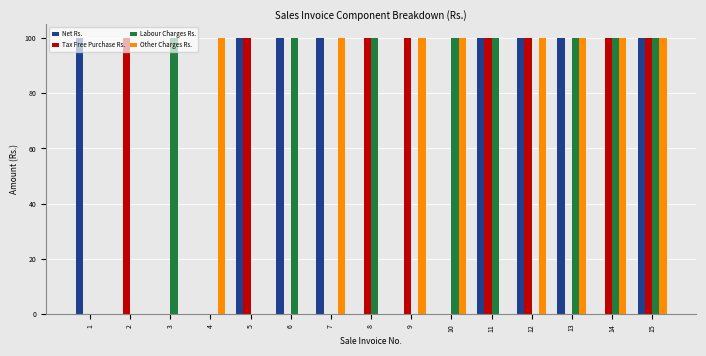

What is the maximum value for Labour Charges Rs.?

100